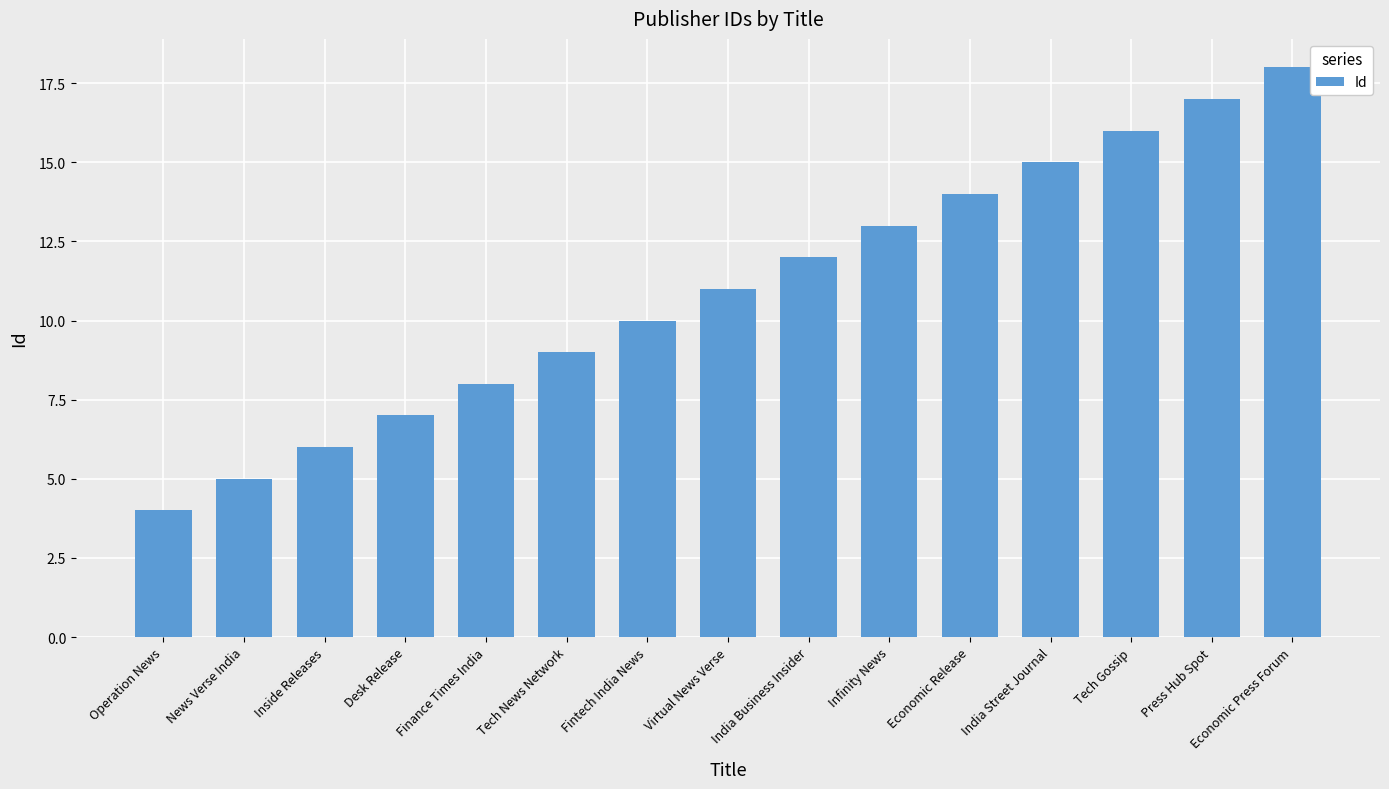

The value at Economic Press Forum is 28. True or false?

False